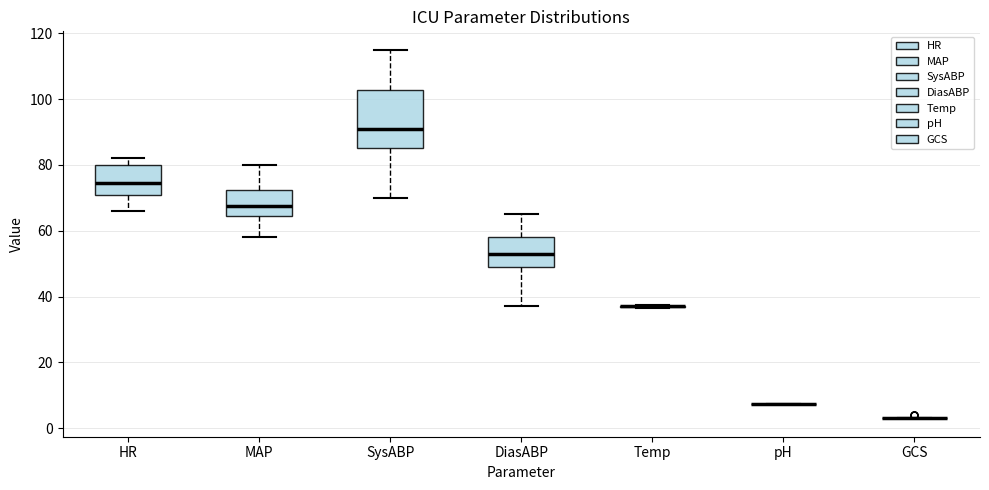

Reading left to right, transcribe this box plot: for each box, give where its median line is, the range the box spans, and where its two whiskers end, as read against the y-axis. The values are not printed on the chart, so give them approximately, as read against the axis.

HR: median 74, box 70 to 80, whiskers 66 to 82
MAP: median 68, box 64 to 72, whiskers 58 to 80
SysABP: median 92, box 86 to 102, whiskers 70 to 116
DiasABP: median 54, box 50 to 58, whiskers 38 to 66
Temp: box collapsed to a line at 38, whiskers 36 to 38
pH: box collapsed to a line at 8, whiskers 8 to 8
GCS: box collapsed to a line at 4, whiskers 4 to 4